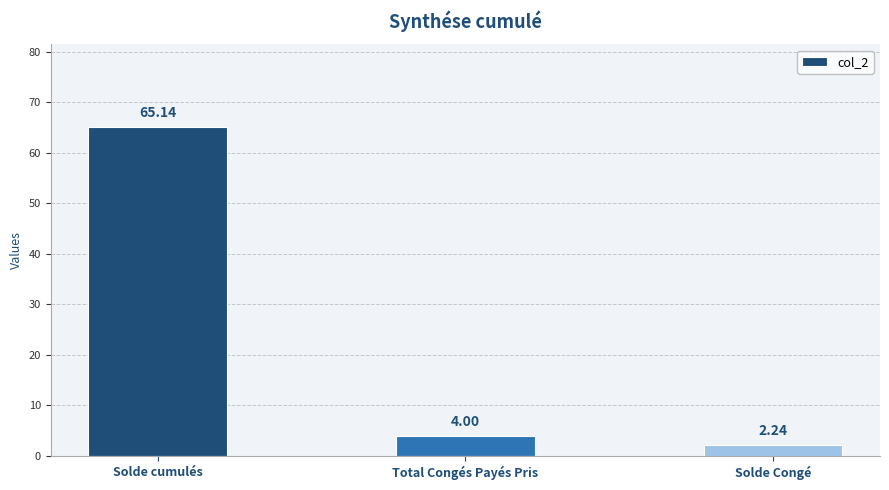

What is the difference between the values at Solde Congé and Total Congés Payés Pris?

1.8